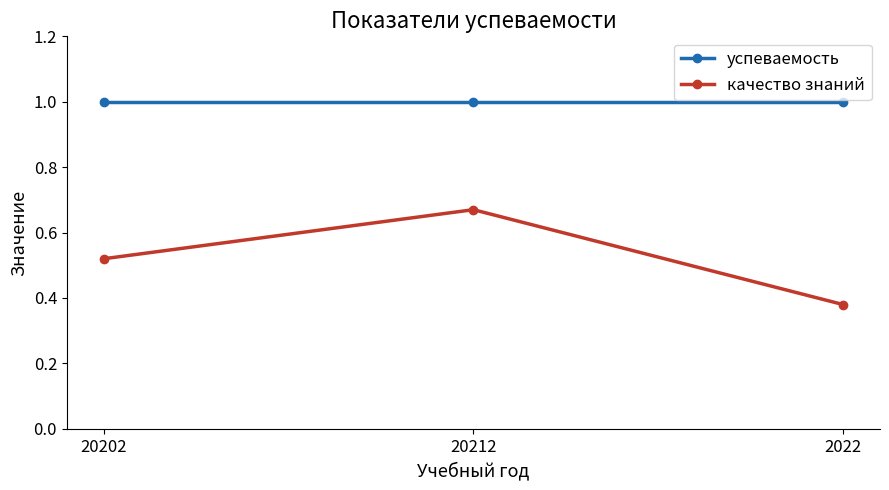

What position from the right is 20212?

2